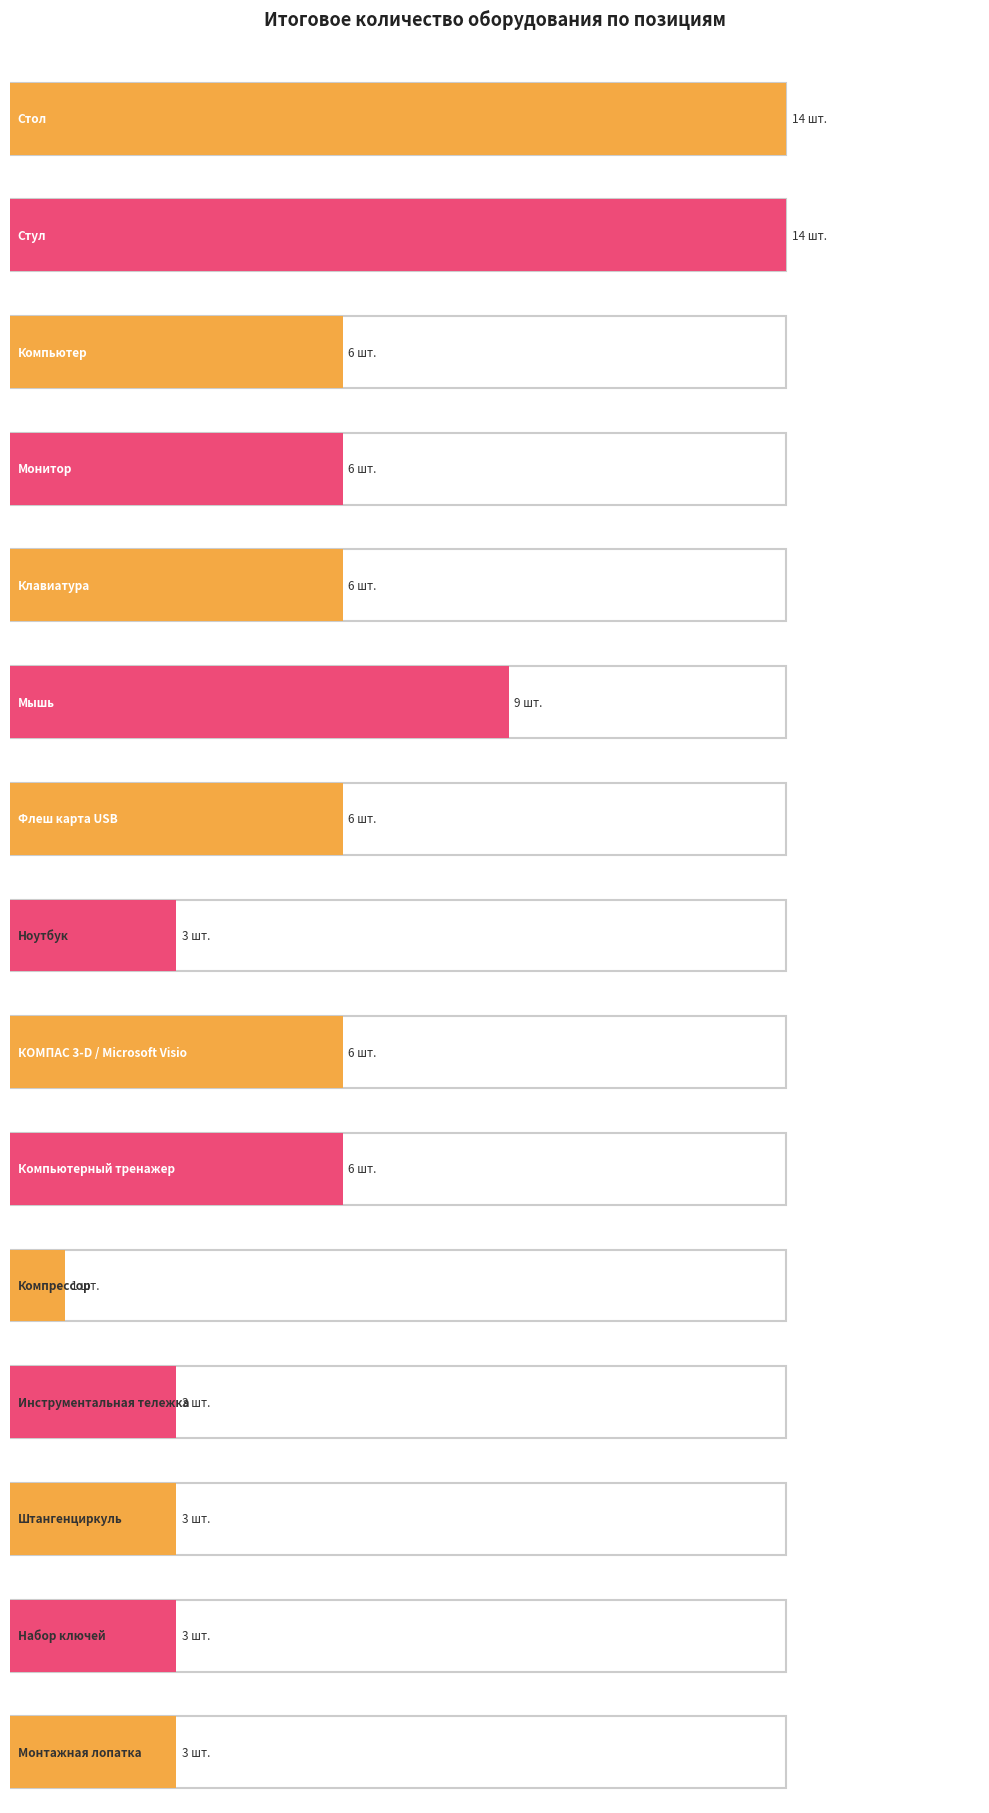

How many data points are above 6?

3